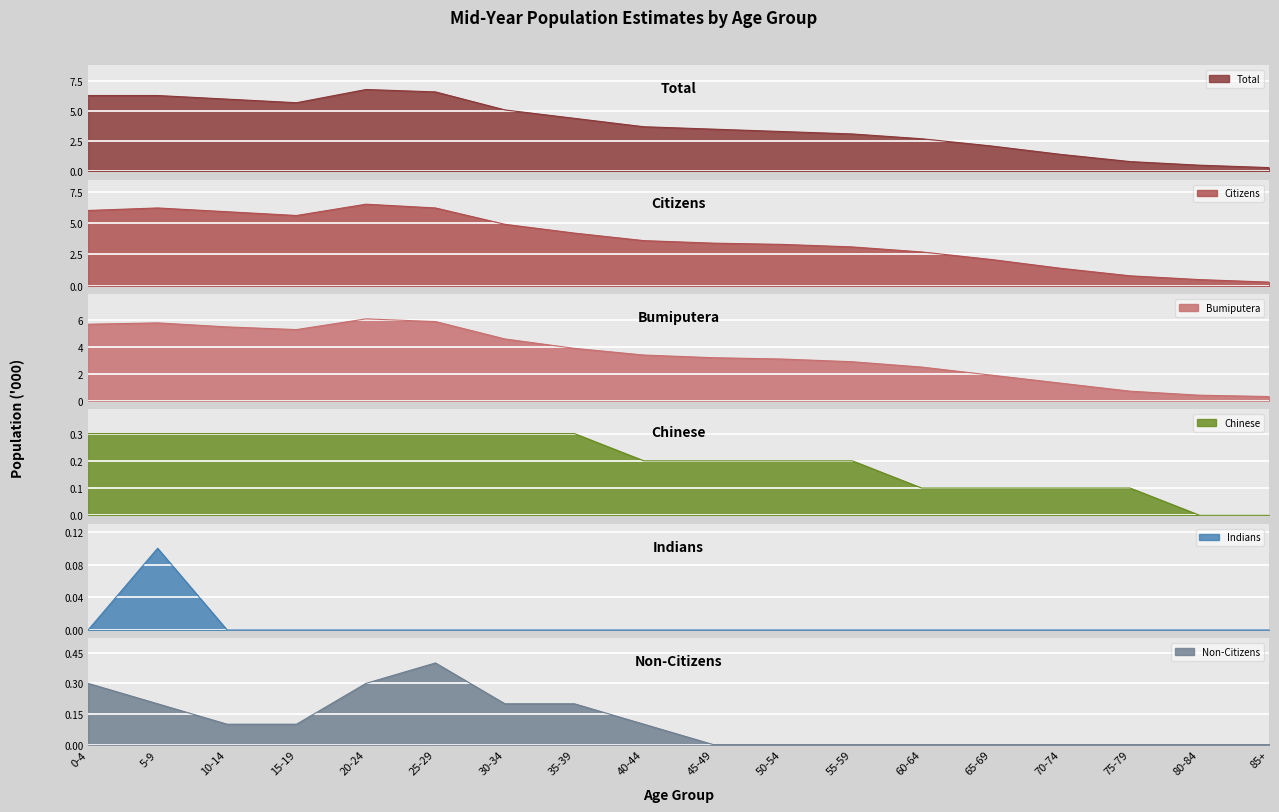

Which series has the largest total across all categories?

Total